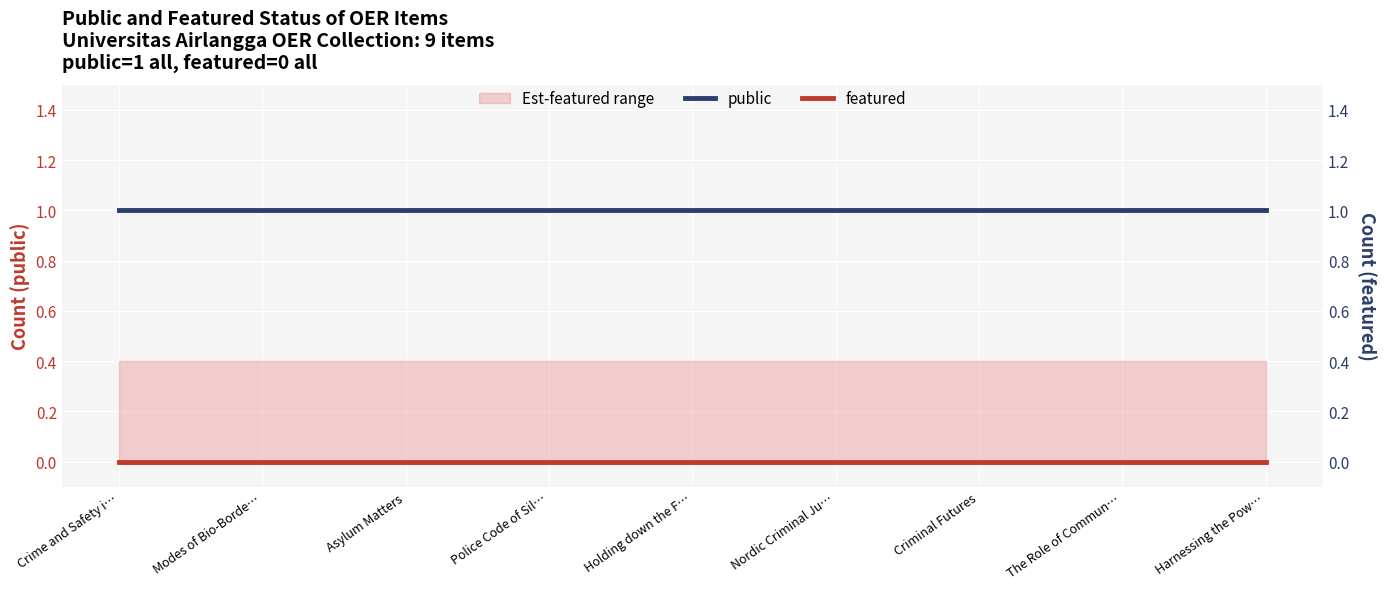

Which series changed the most between Holding down the F… and Nordic Criminal Ju…?

public